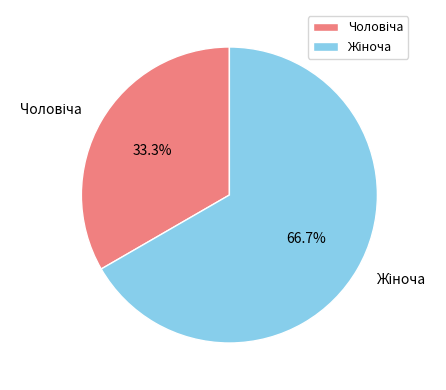

Is there any slice that represents more than half of the pie?

Yes